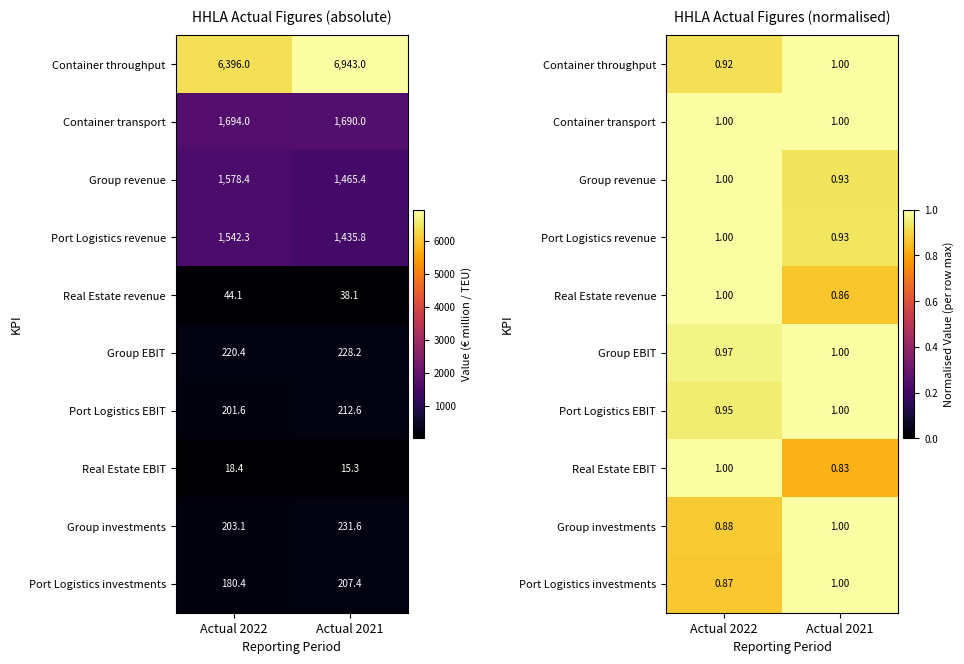

What is the total value across all series at Actual 2022?

9.6